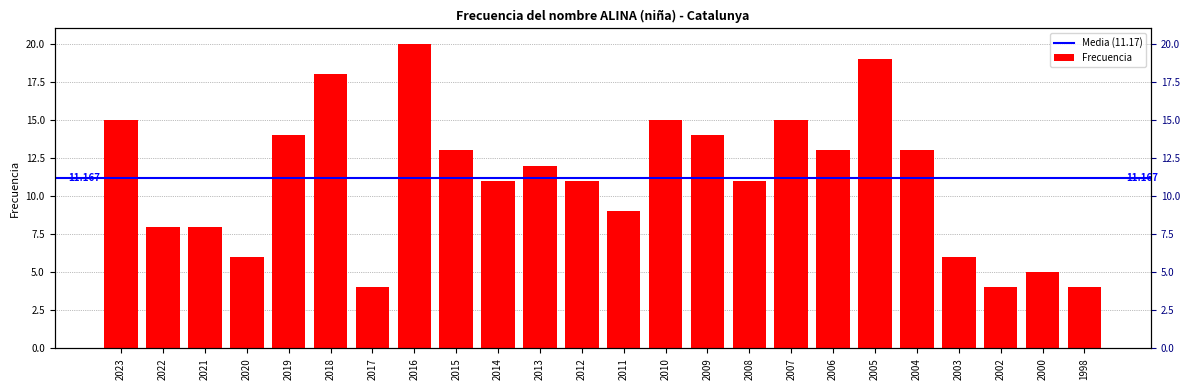

Reading right to left, transcribe all the data shown in this chart.

1998=4	2000=5	2002=4	2003=6	2004=13	2005=19	2006=13	2007=15	2008=11	2009=14	2010=15	2011=9	2012=11	2013=12	2014=11	2015=13	2016=20	2017=4	2018=18	2019=14	2020=6	2021=8	2022=8	2023=15